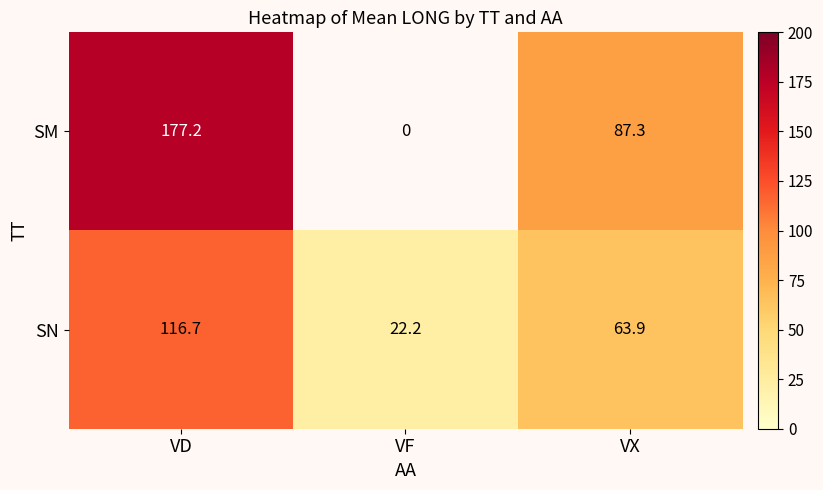

What is the total value across all series at VF?

22.2